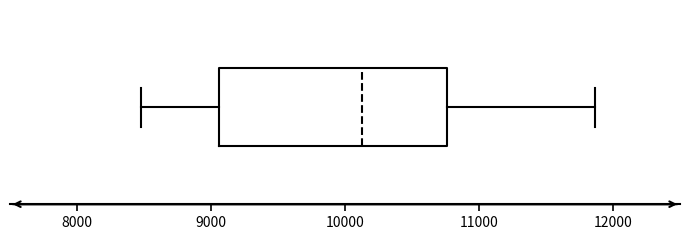

Transcribe this box plot: give where the median line is, the range the box spans, and where the two whiskers end, as read against the x-axis. The values are not printed on the chart, so give them approximately, as read against the axis.

median 10100, box 9100 to 10800, whiskers 8500 to 11900